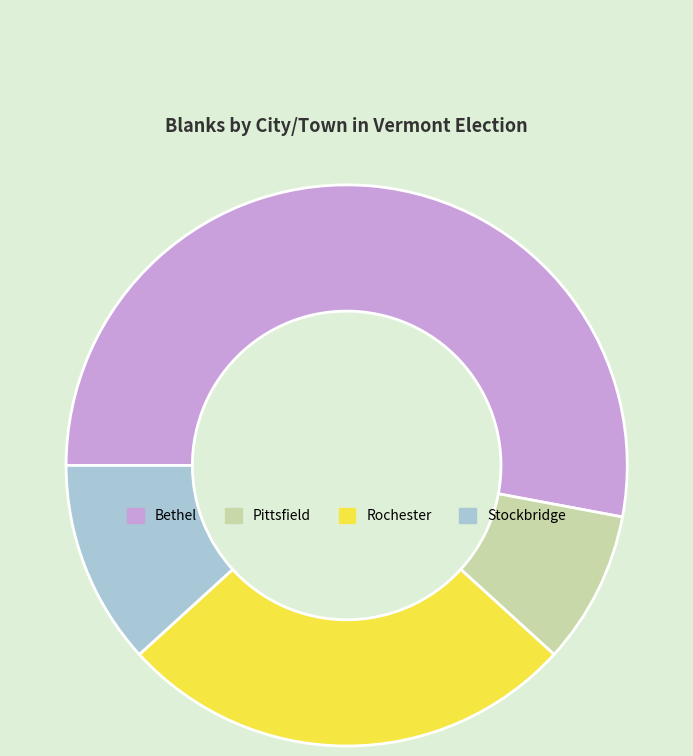

What is the smallest slice in the pie chart?

Pittsfield